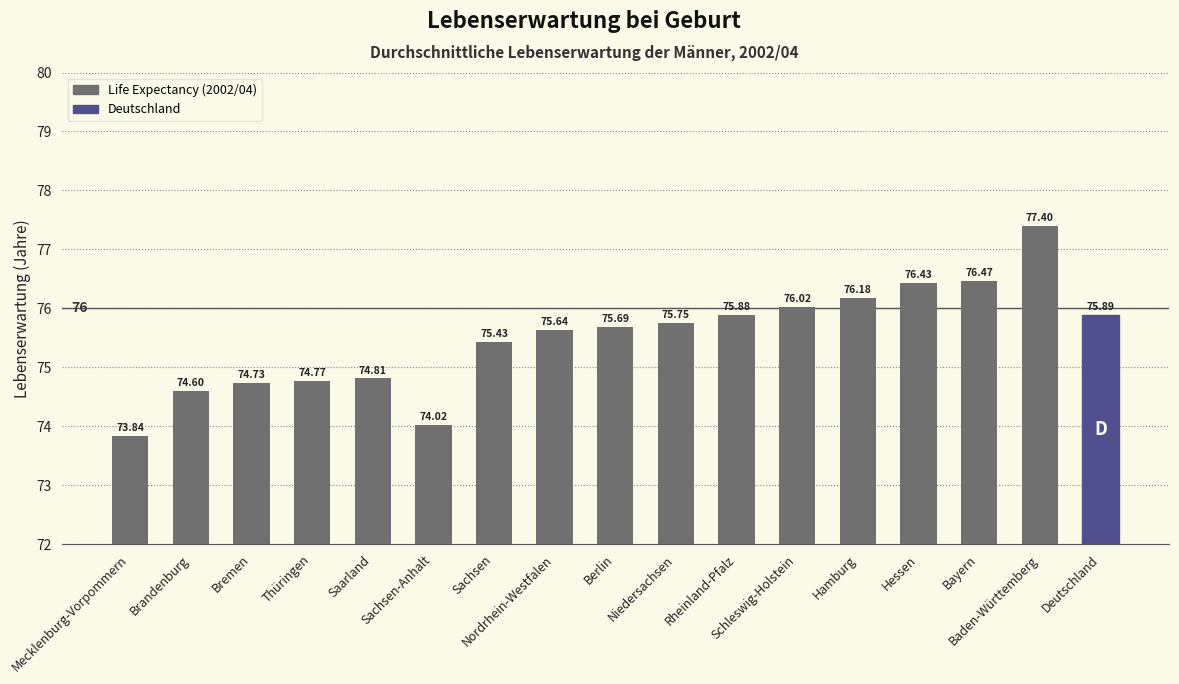

Reading left to right, what are all the values shown in this chart?

73.8	74.6	74.7	74.8	74.8	74.0	75.4	75.6	75.7	75.8	75.9	76.0	76.2	76.4	76.5	77.4	75.9